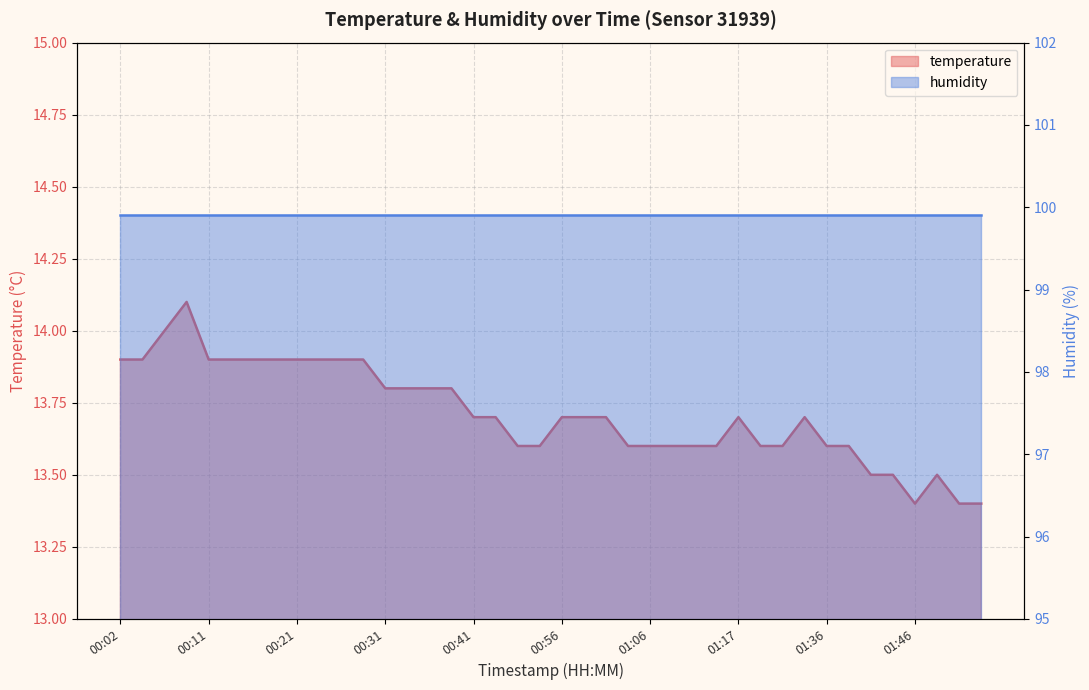

Reading right to left, list all the values displayed in this chart.

13.4	13.4	13.5	13.4	13.5	13.5	13.6	13.6	13.7	13.6	13.6	13.7	13.6	13.6	13.6	13.6	13.6	13.7	13.7	13.7	13.6	13.6	13.7	13.7	13.8	13.8	13.8	13.8	13.9	13.9	13.9	13.9	13.9	13.9	13.9	13.9	14.1	14.0	13.9	13.9